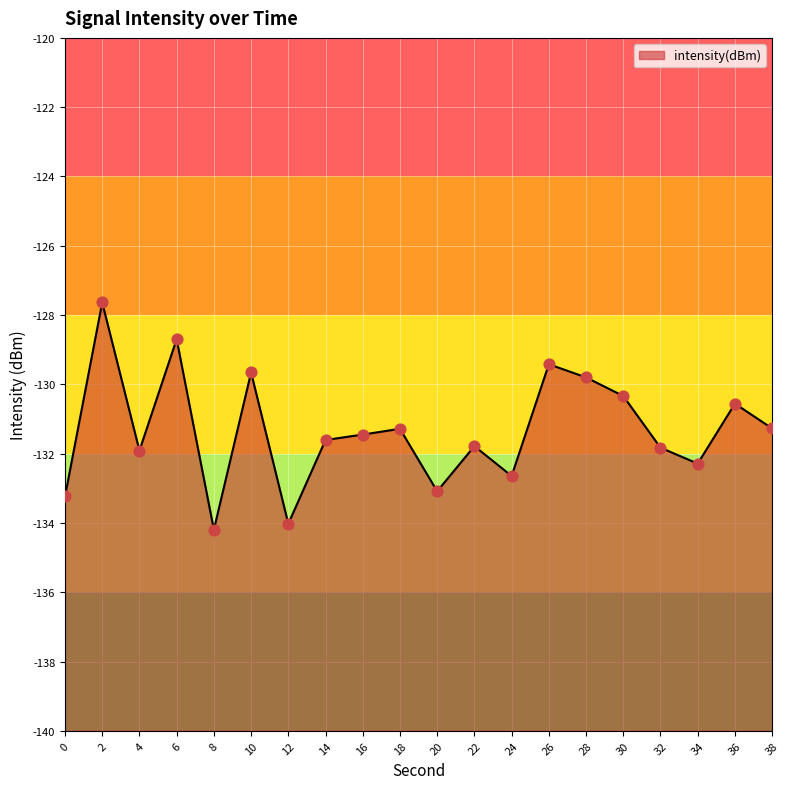

What is the change in value from 10 to 12?

-4.4